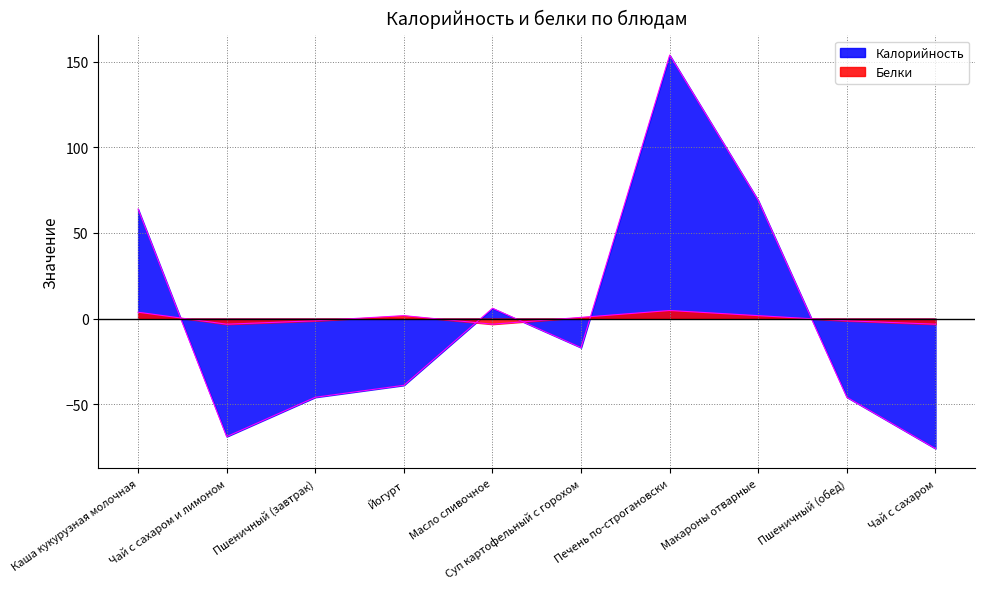

The Белки series shows 1.0 at Суп картофельный с горохом. True or false?

False